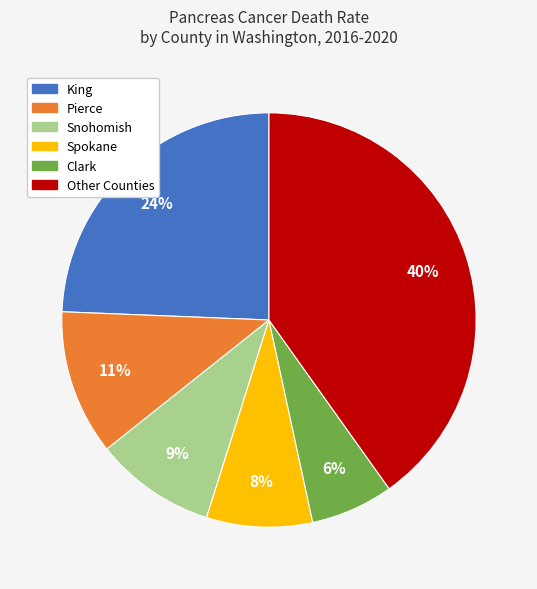

Count the number of slices in the pie.

6